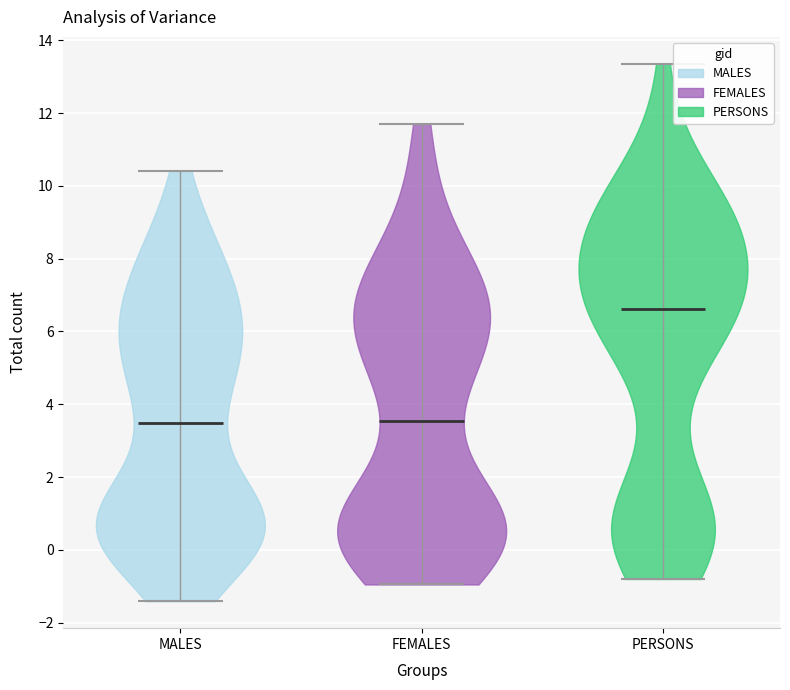

Reading left to right, read every violin against the y-axis: where its median line is, and the lowest and highest points it reaches. The values are not printed on the chart, so give them approximately, as read against the axis.

MALES: median line 3.4, lowest point -1.4, highest point 10.4
FEMALES: median line 3.6, lowest point -1.0, highest point 11.8
PERSONS: median line 6.6, lowest point -0.8, highest point 13.4